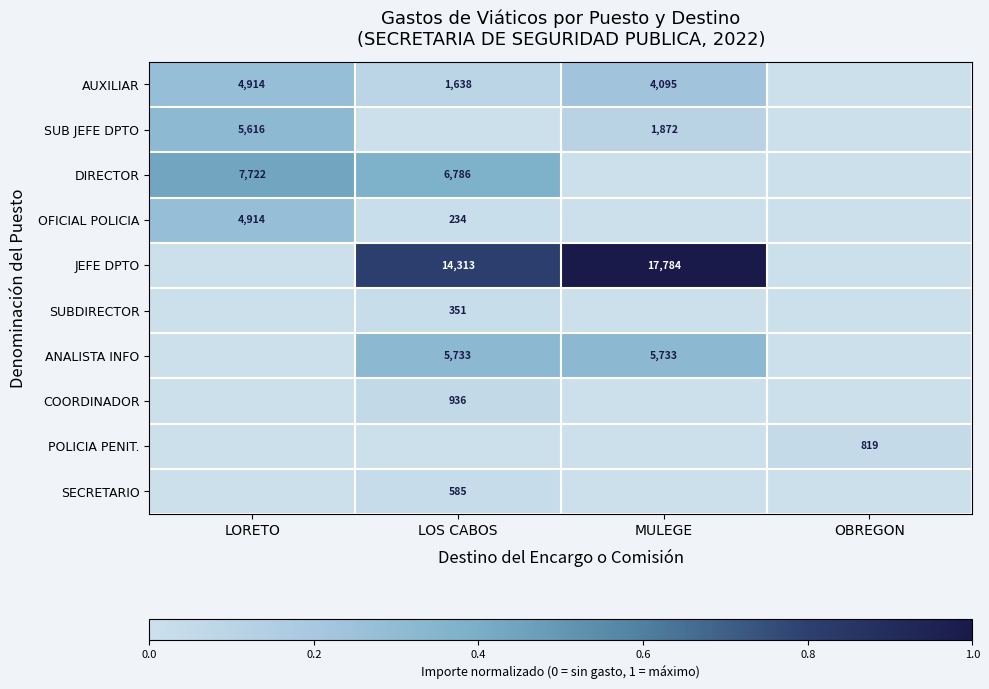

The value of SUBDIRECTOR at LOS CABOS is 493. True or false?

False